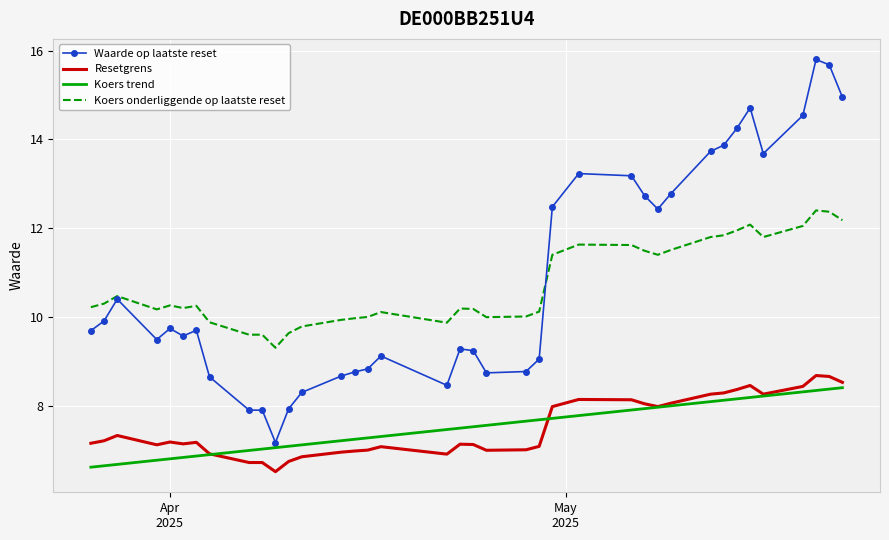

True or false: Resetgrens and Koers onderliggende op laatste reset cross at least once.

False